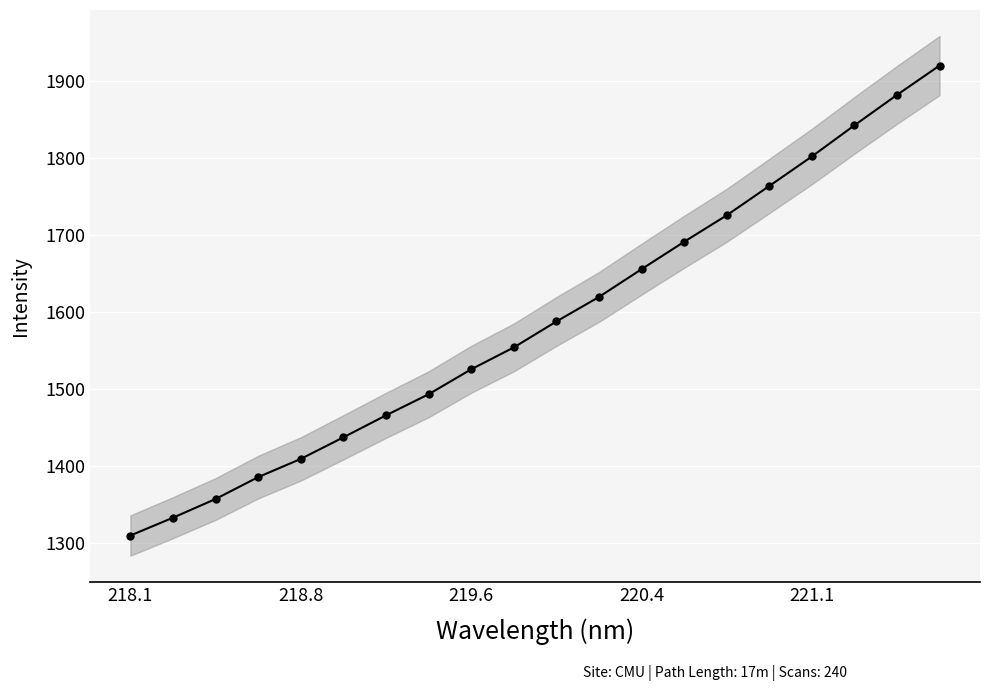

Does the chart display data point markers on the line(s)?

Yes